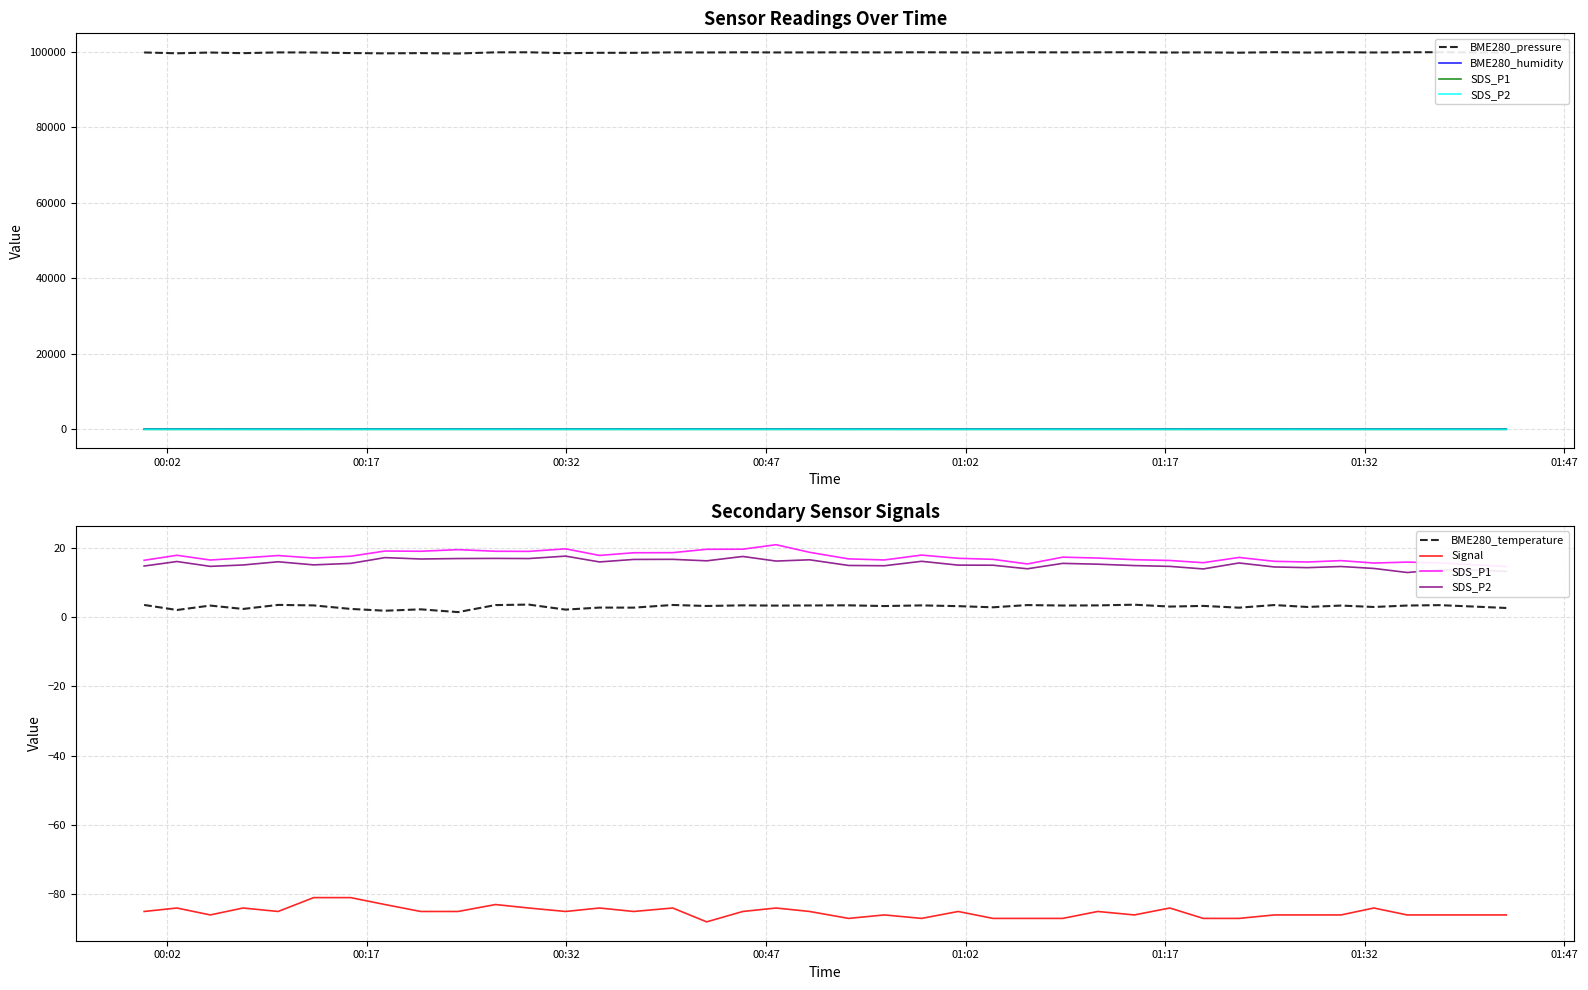

In Signal, how many points are higher than both neighbors (excluding endpoints)?

11